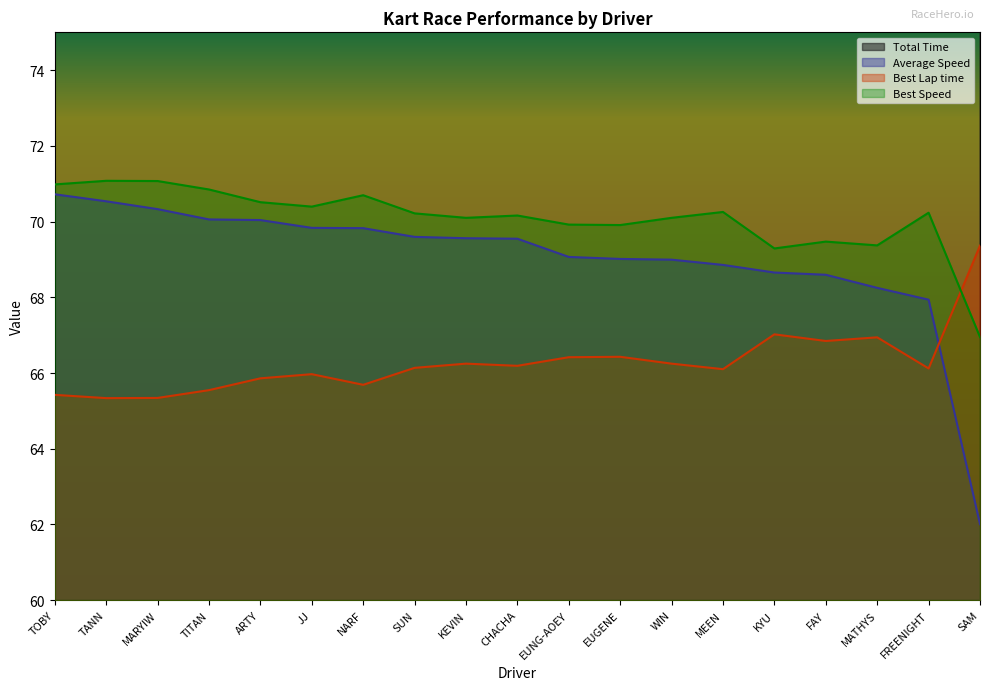

How many interior local peaks does the Best Speed series have?

6